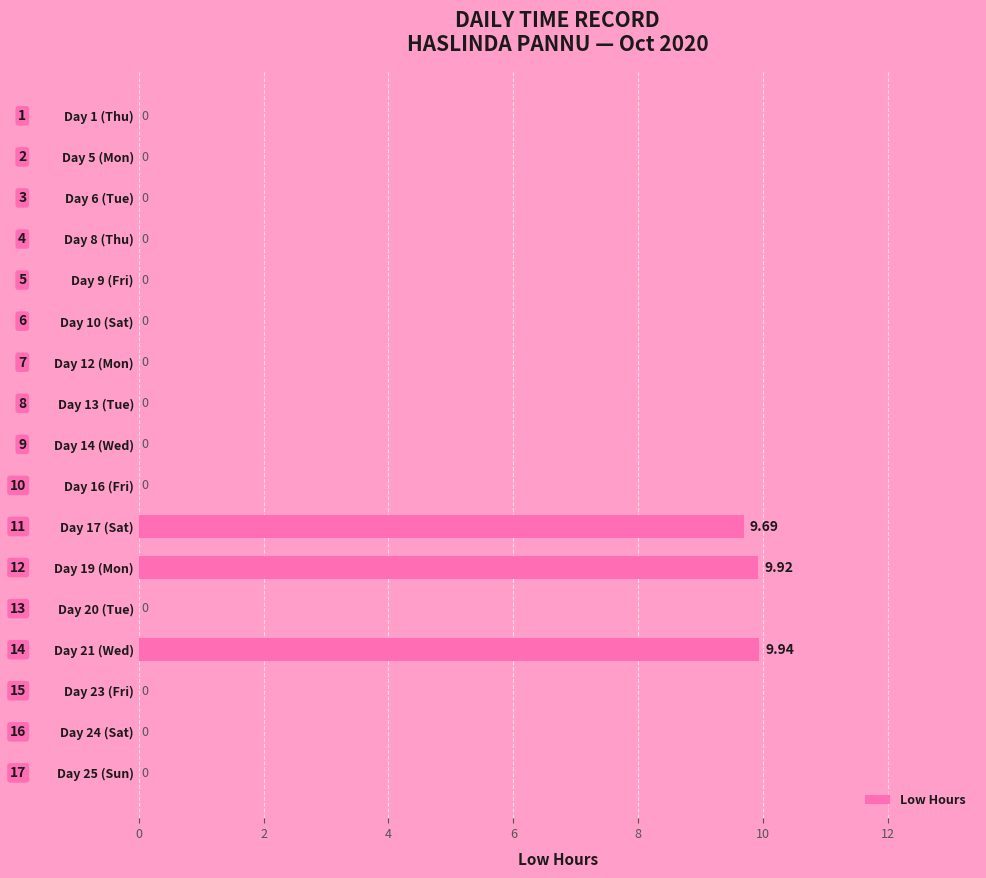

How many values are above zero?

3